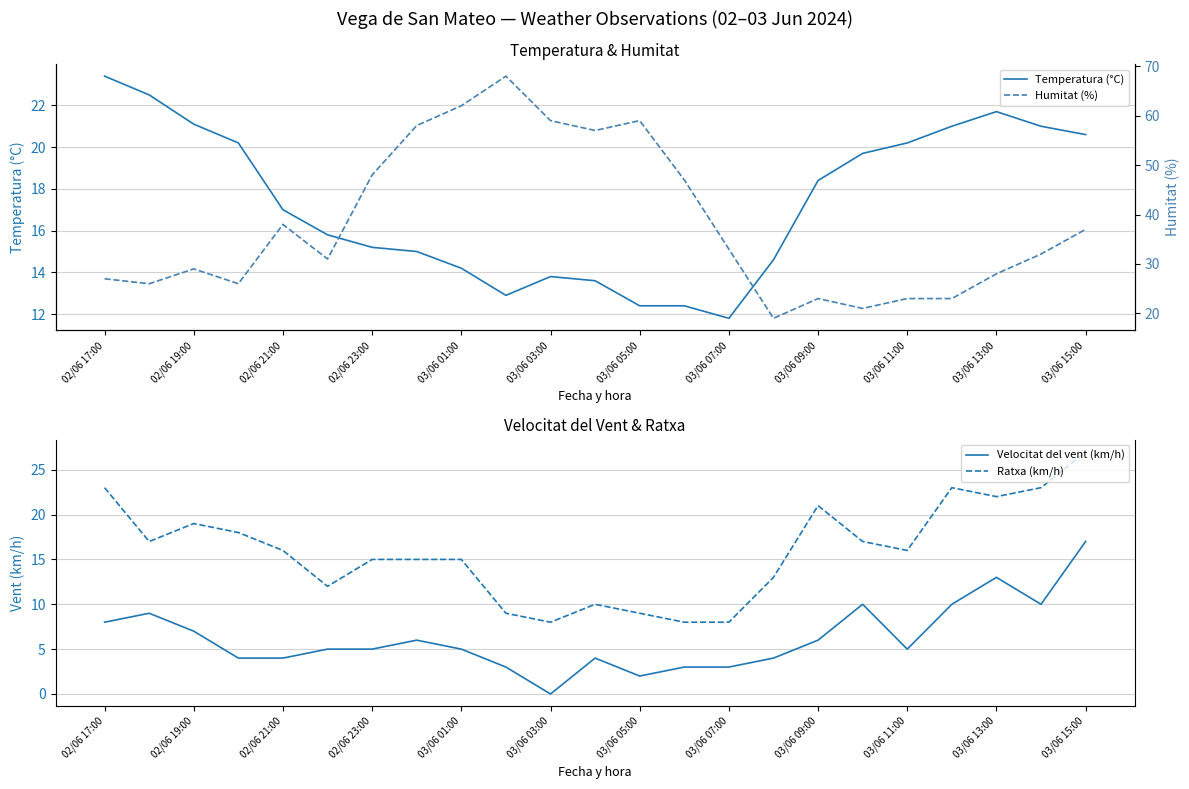

True or false: Velocitat del vent (km/h) and Ratxa (km/h) intersect in this chart.

False